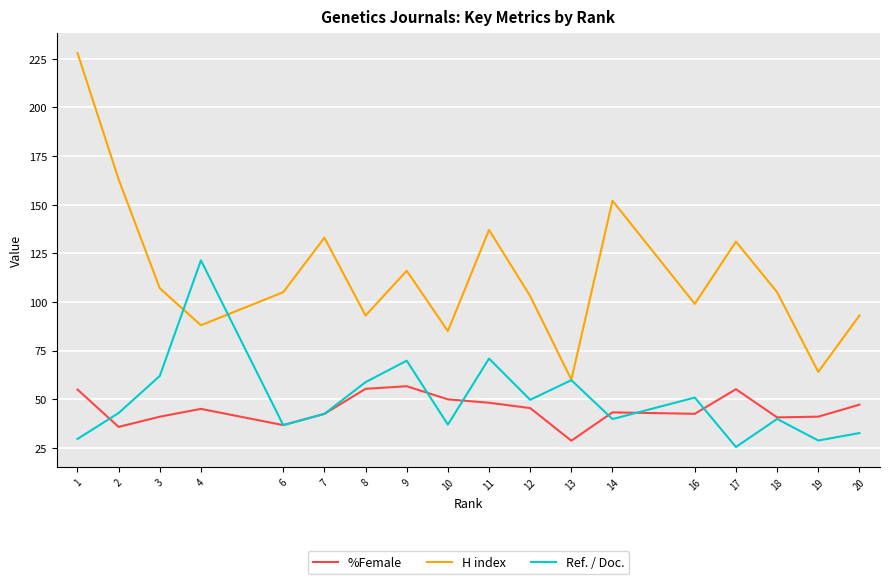

How many lines are shown in the chart?

3